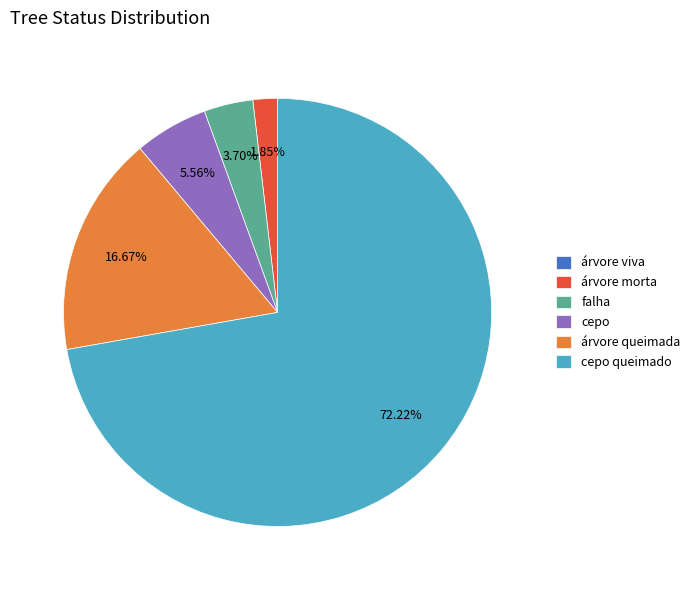

What is the largest slice in the pie chart?

cepo queimado